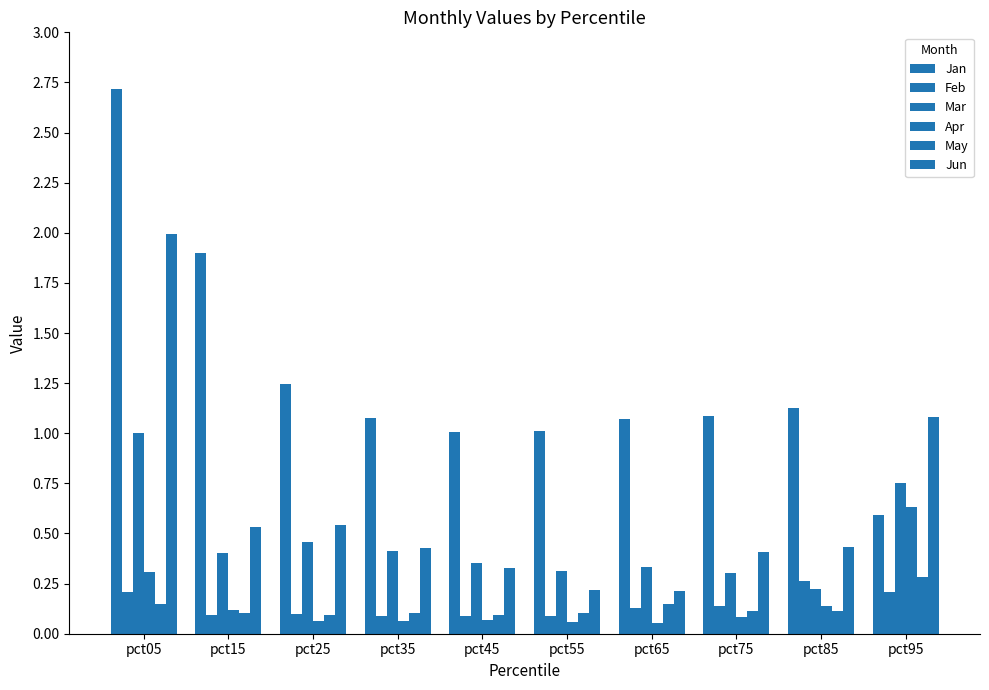

How many categories are shown in the chart?

10